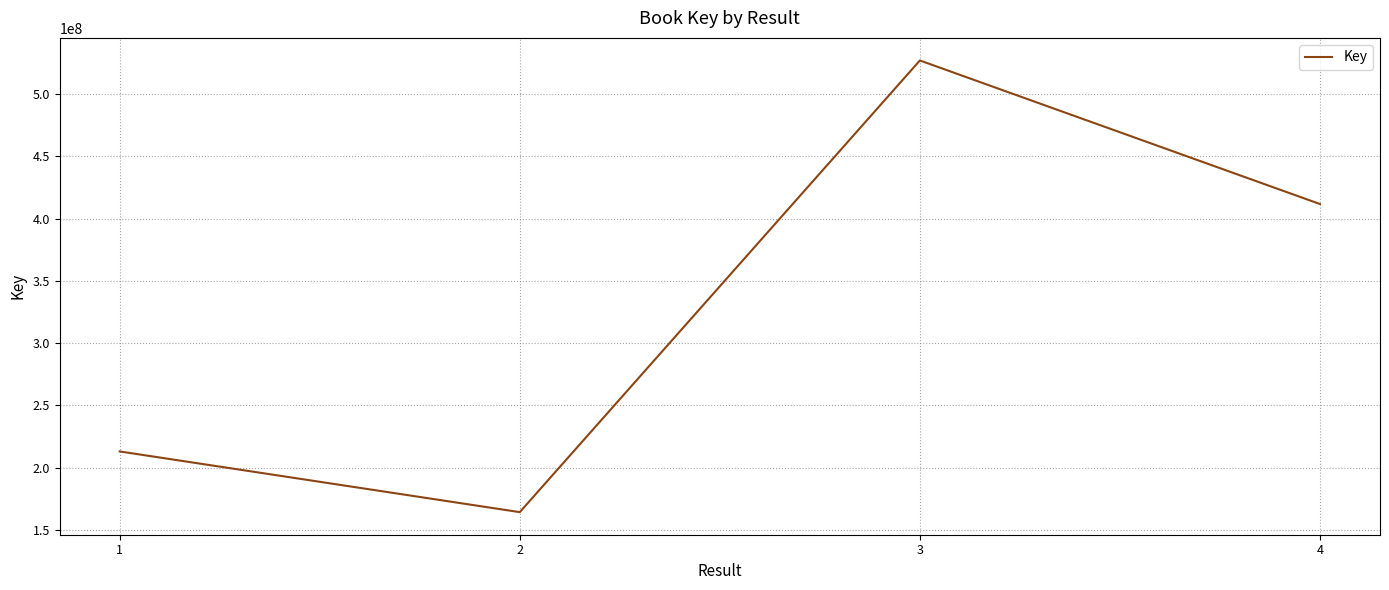

How many interior local peaks (higher than both neighbors) does the data have?

1